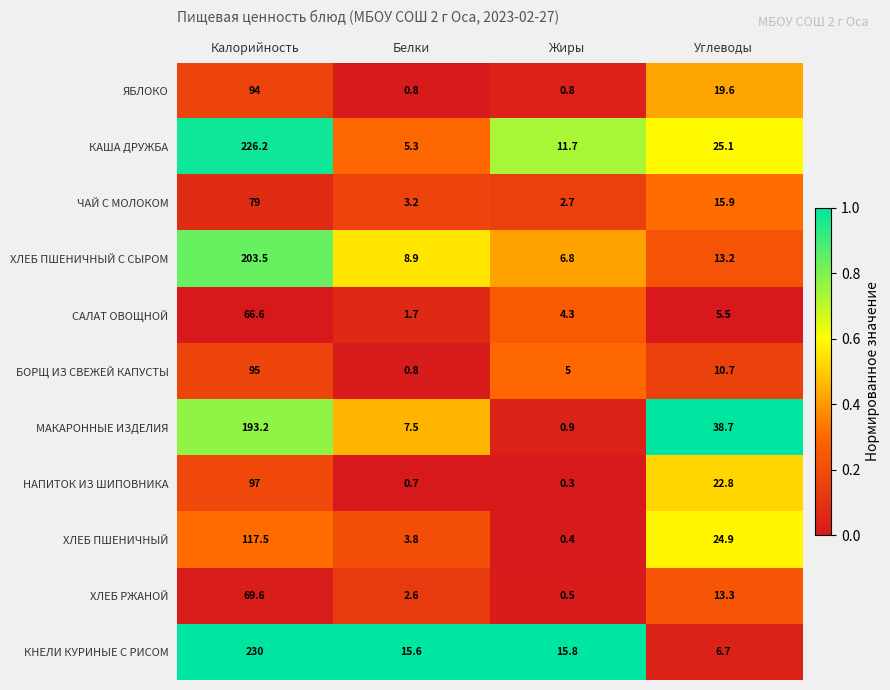

True or false: ЧАЙ С МОЛОКОМ has a value of 3.2 at Белки.

True